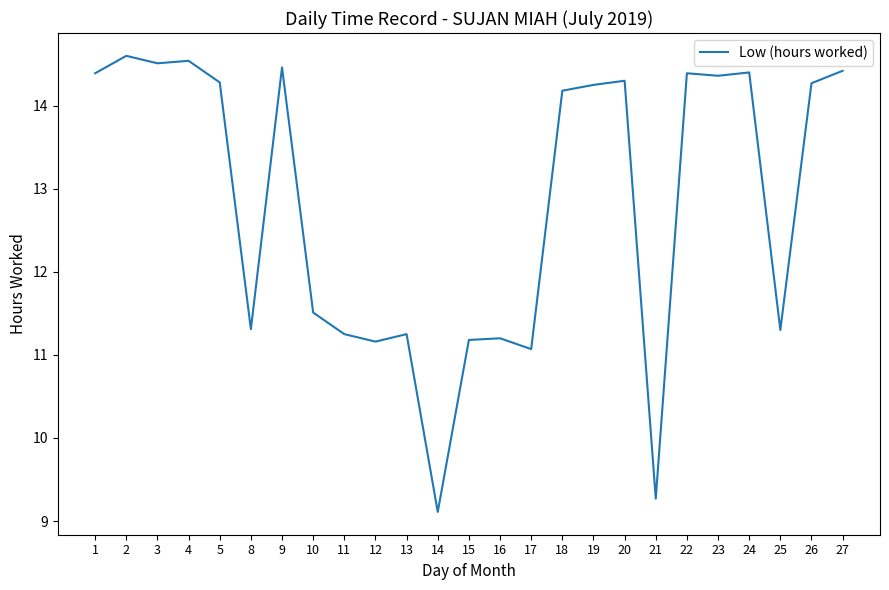

What is the smallest value displayed?

9.1